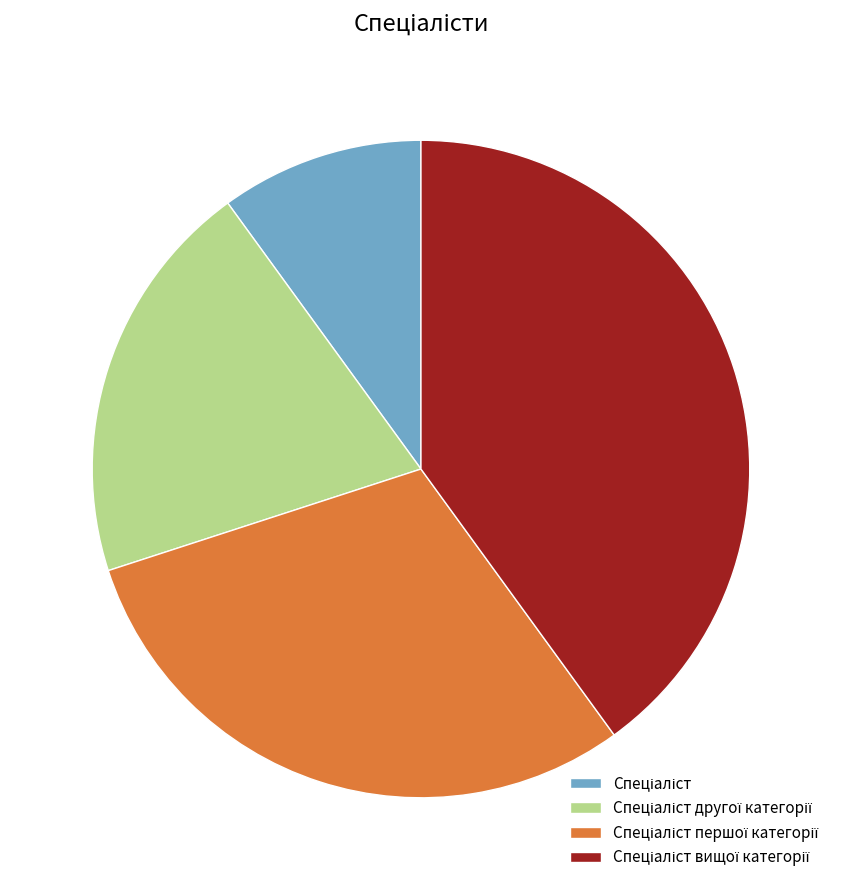

Does any single category account for the majority?

No